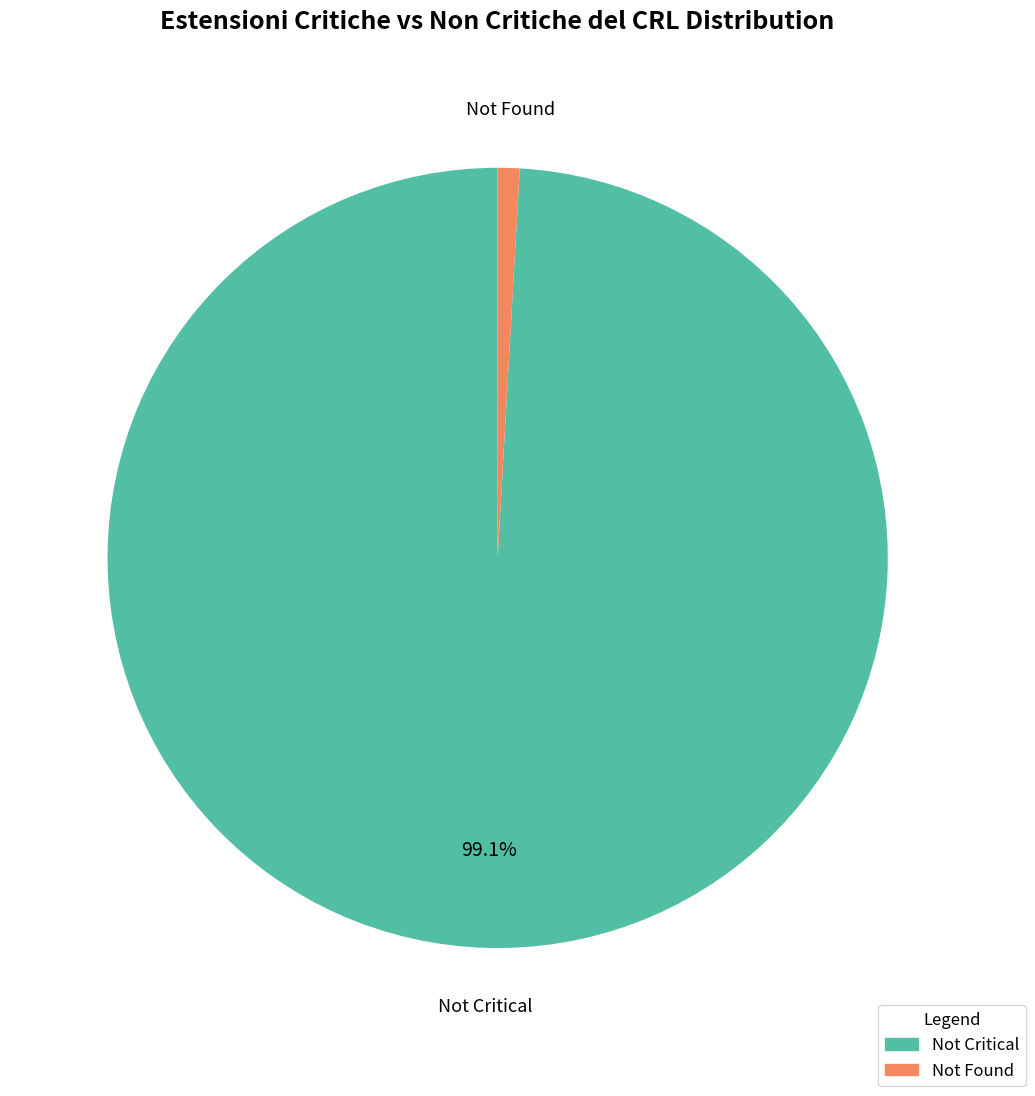

Does any single category account for the majority?

Yes